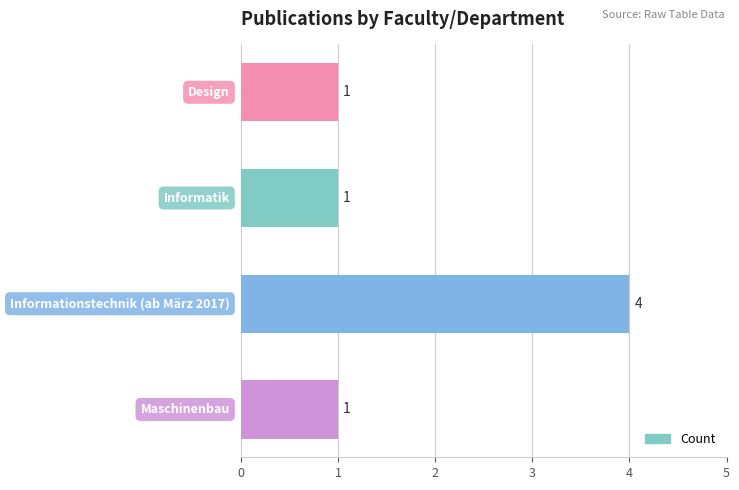

What is the difference between the maximum and minimum values?

3